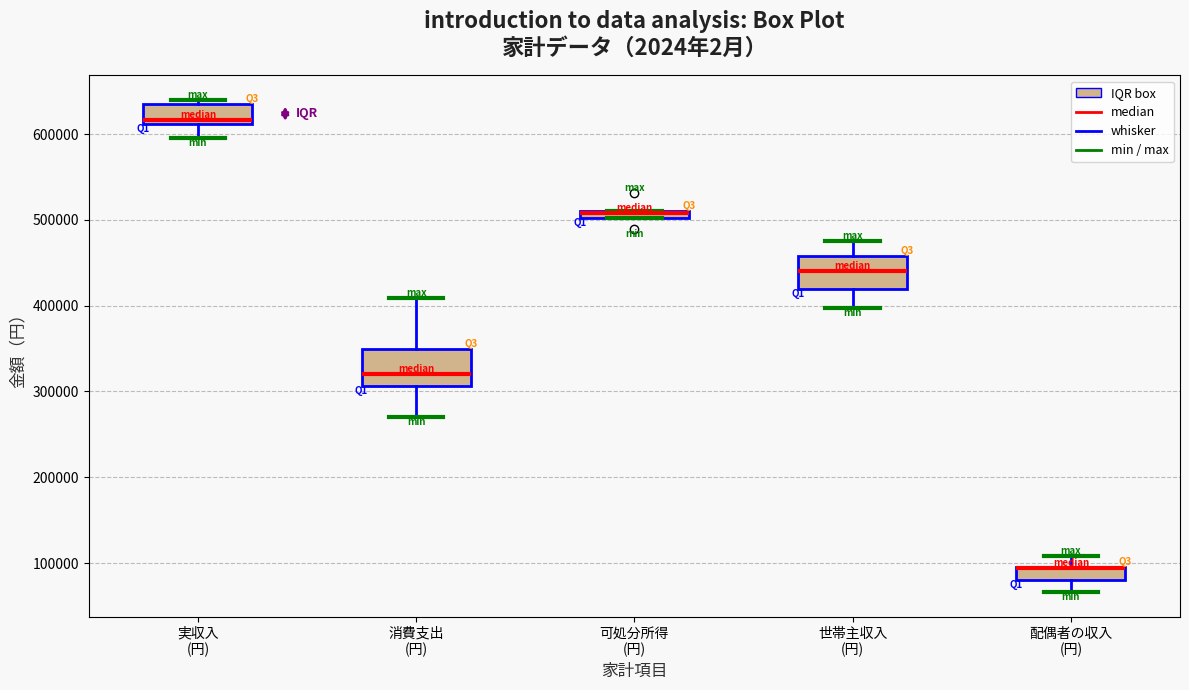

Where is the upper edge of the box for 世帯主収入 (円) on the y-axis? The values are not printed on the chart, so give them approximately, as read against the axis.

460000